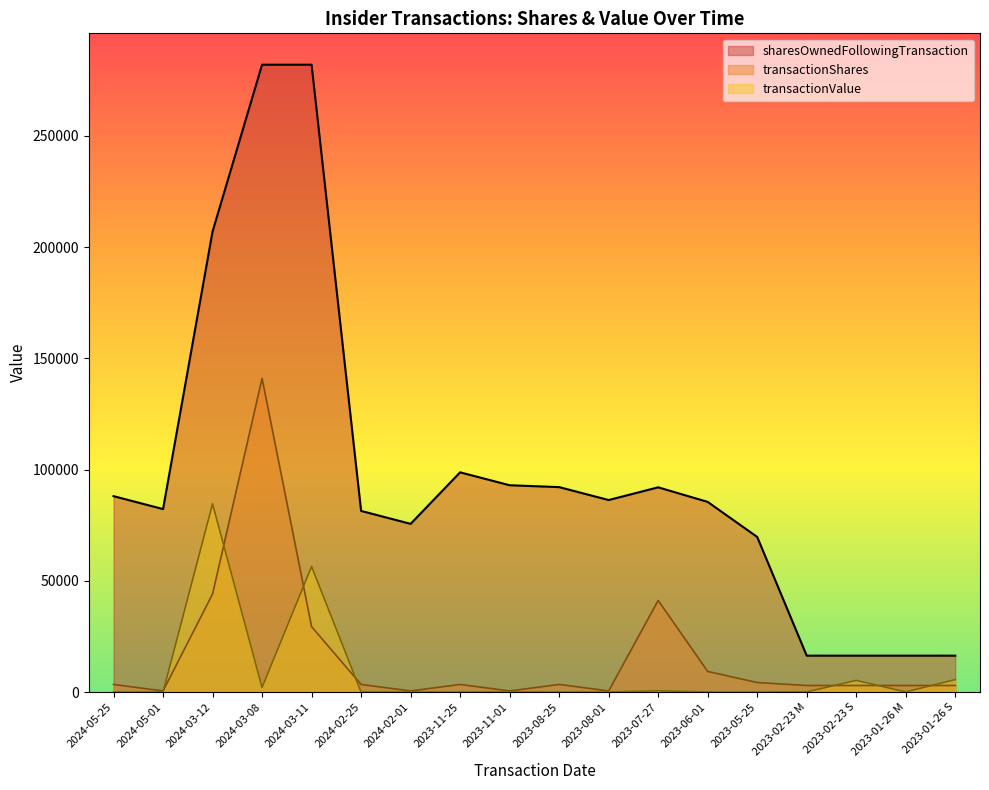

How many lines are shown in the chart?

3